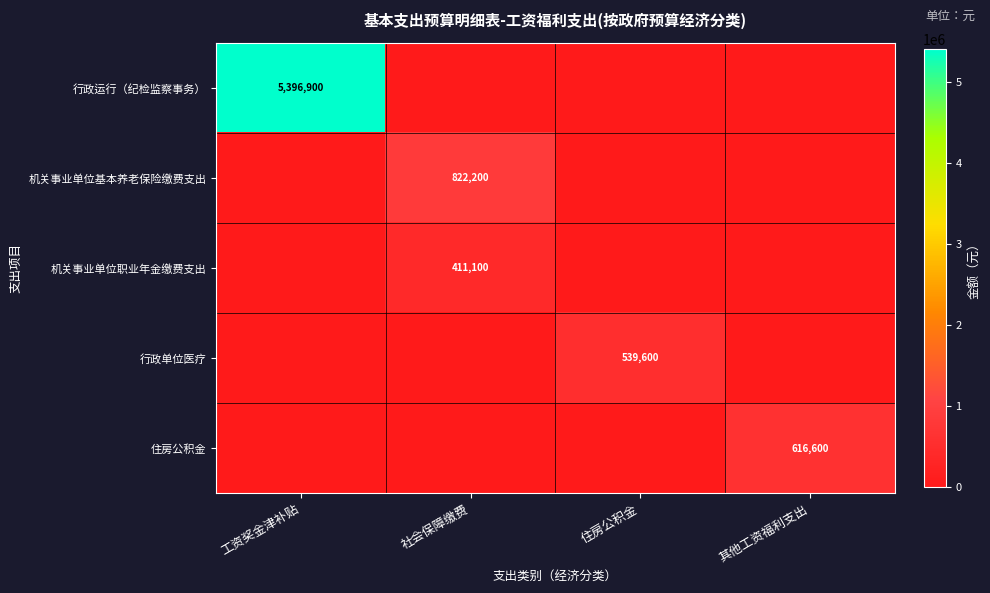

What is the sum of all 住房公积金 values?

616600